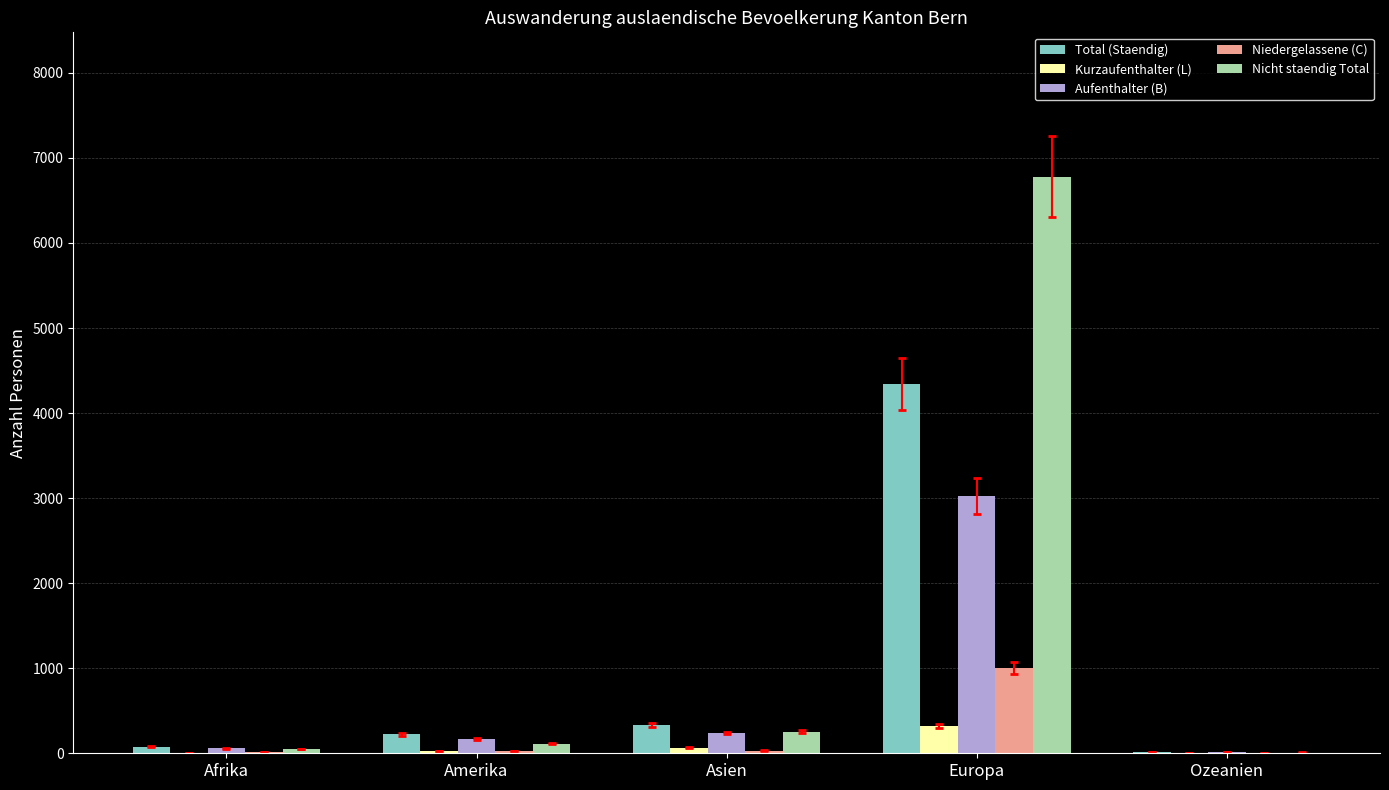

The Total (Staendig) series shows 338 at Asien. True or false?

True